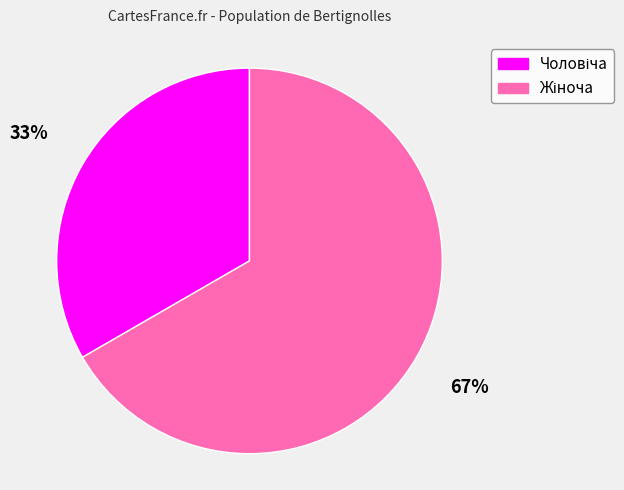

To the nearest percent, what is the average slice percentage?

50%